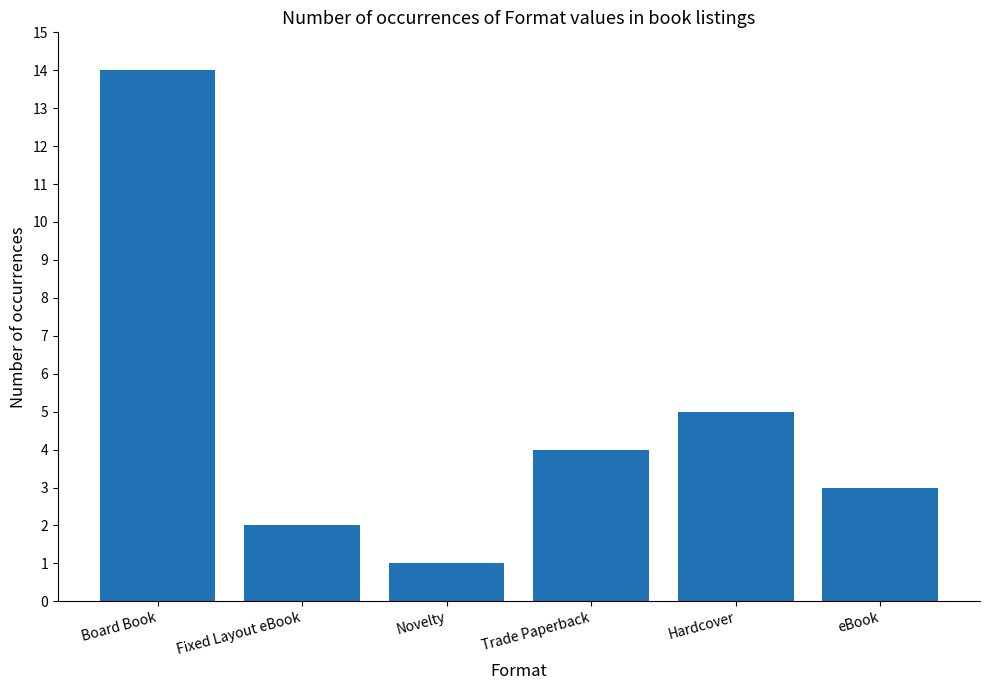

The chart shows a value of 2 at Fixed Layout eBook. True or false?

True